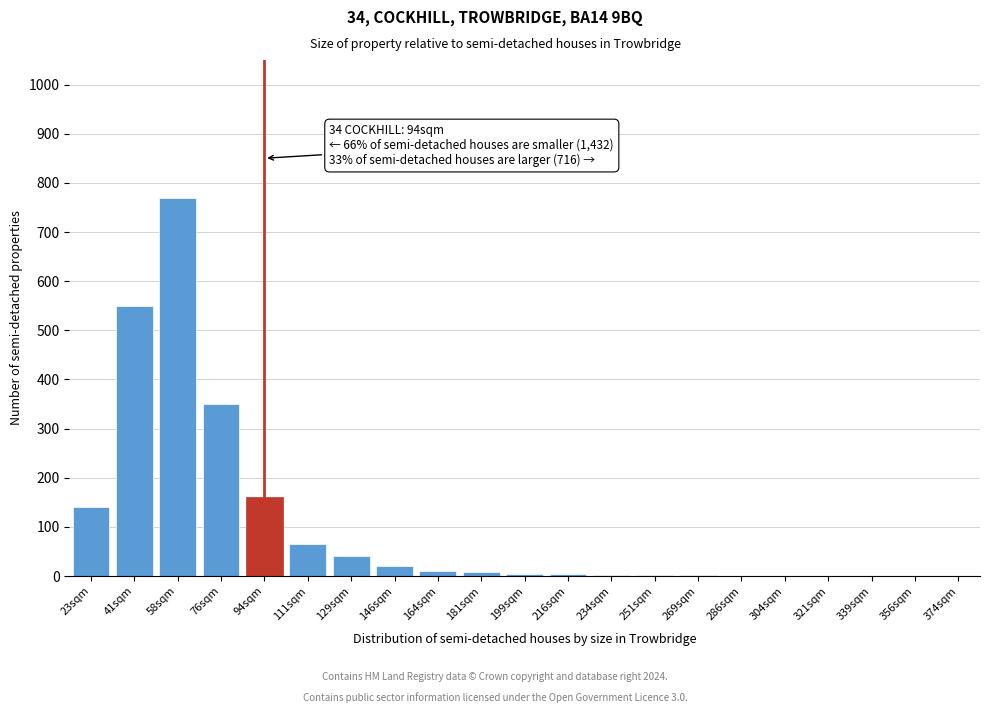

What is the sum of all values?

2135